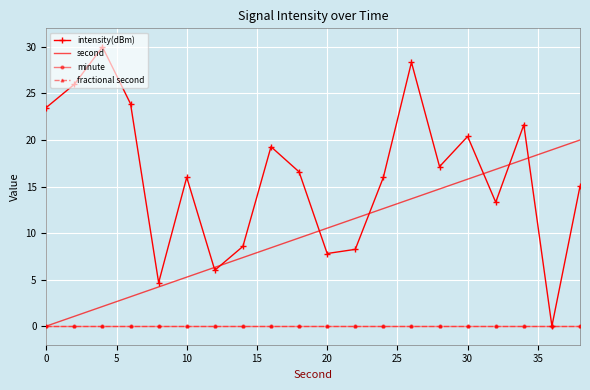

Which series has the largest total across all categories?

intensity(dBm)